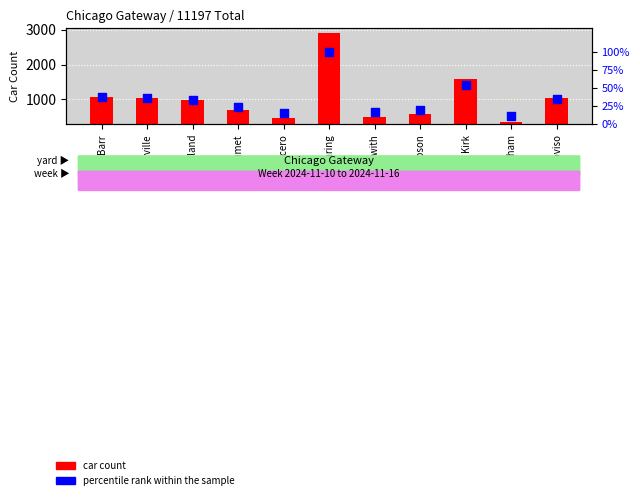

Is the value of percentile rank within the sample at Gibson greater than the value of car count at Gibson?

No